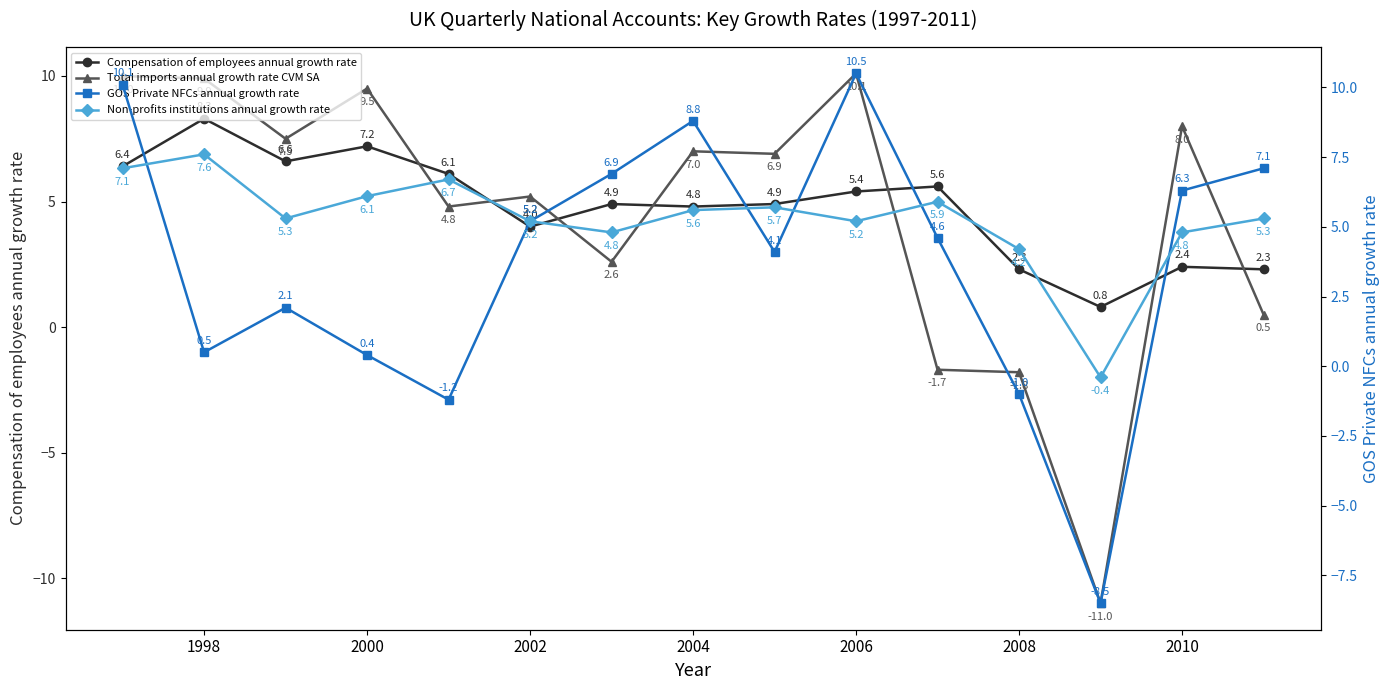

Is the value of Total imports annual growth rate CVM SA at 2002 greater than the value of Non-profits institutions annual growth rate at 2000?

No